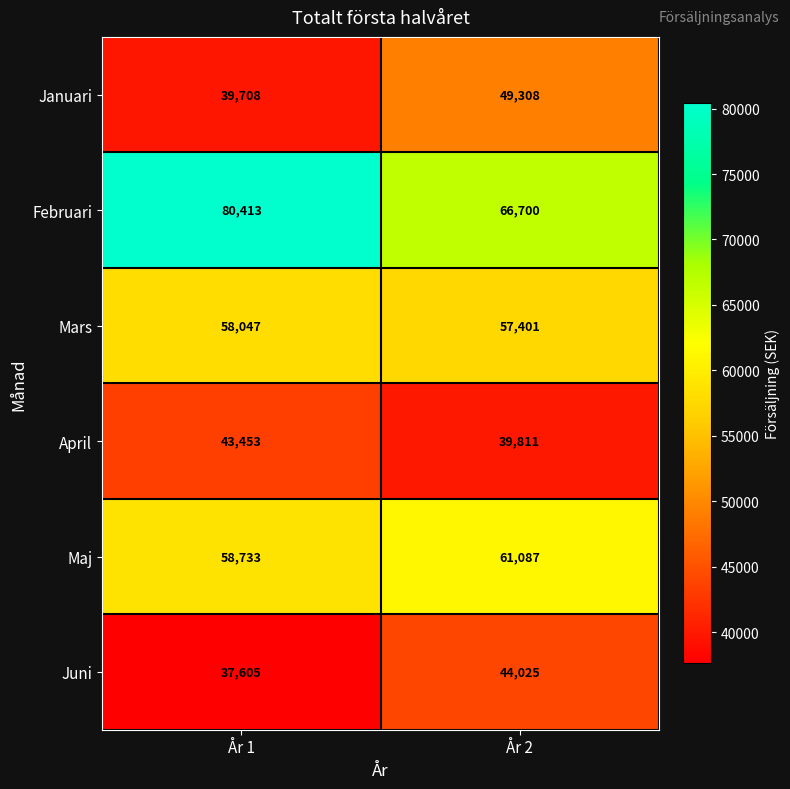

Where is Maj nearest to the value 59910?

År 1